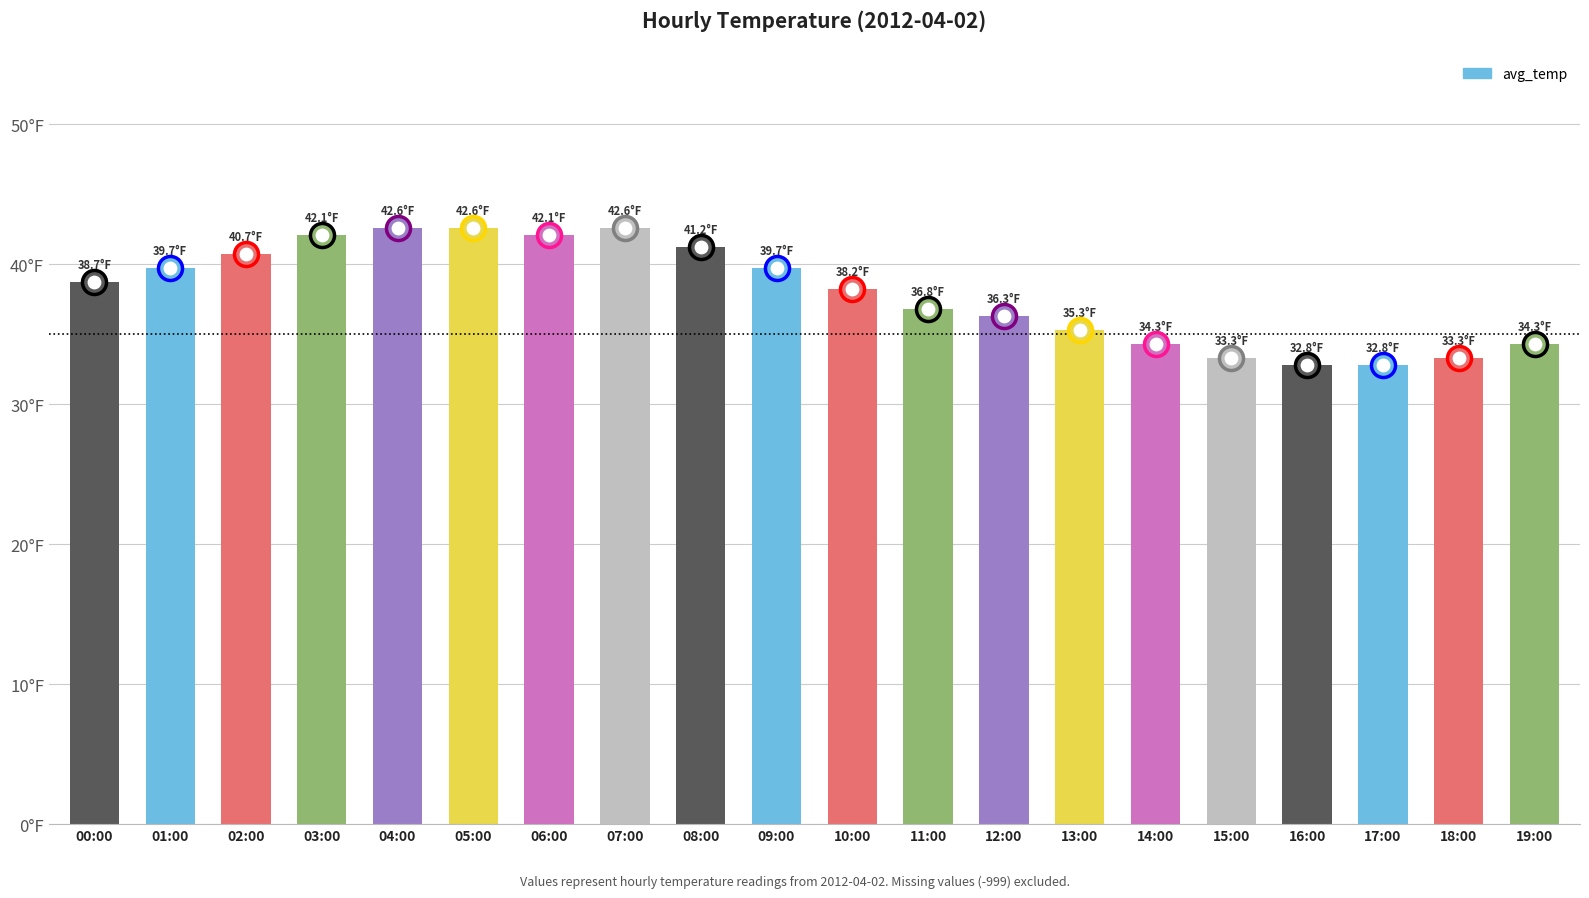

Approximately how many times larger is the value at 18:00 compared to 01:00?

0.8